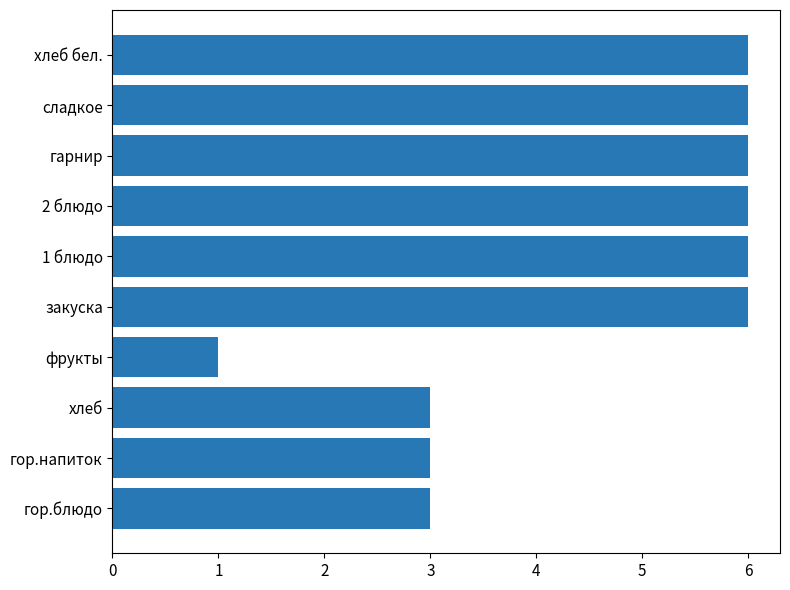

Reading top to bottom, what are all the values shown in this chart?

6	6	6	6	6	6	1	3	3	3